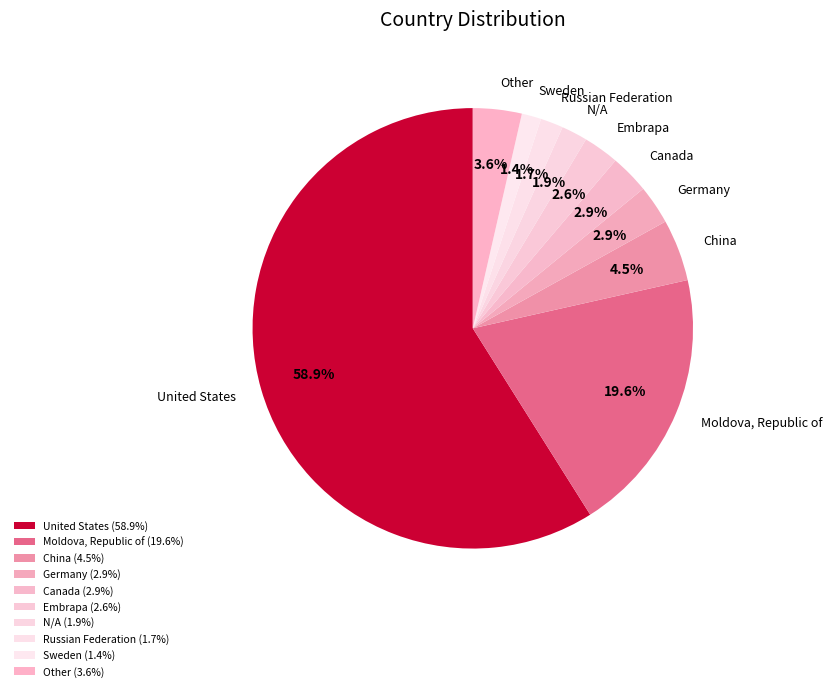

Count the number of slices in the pie.

10